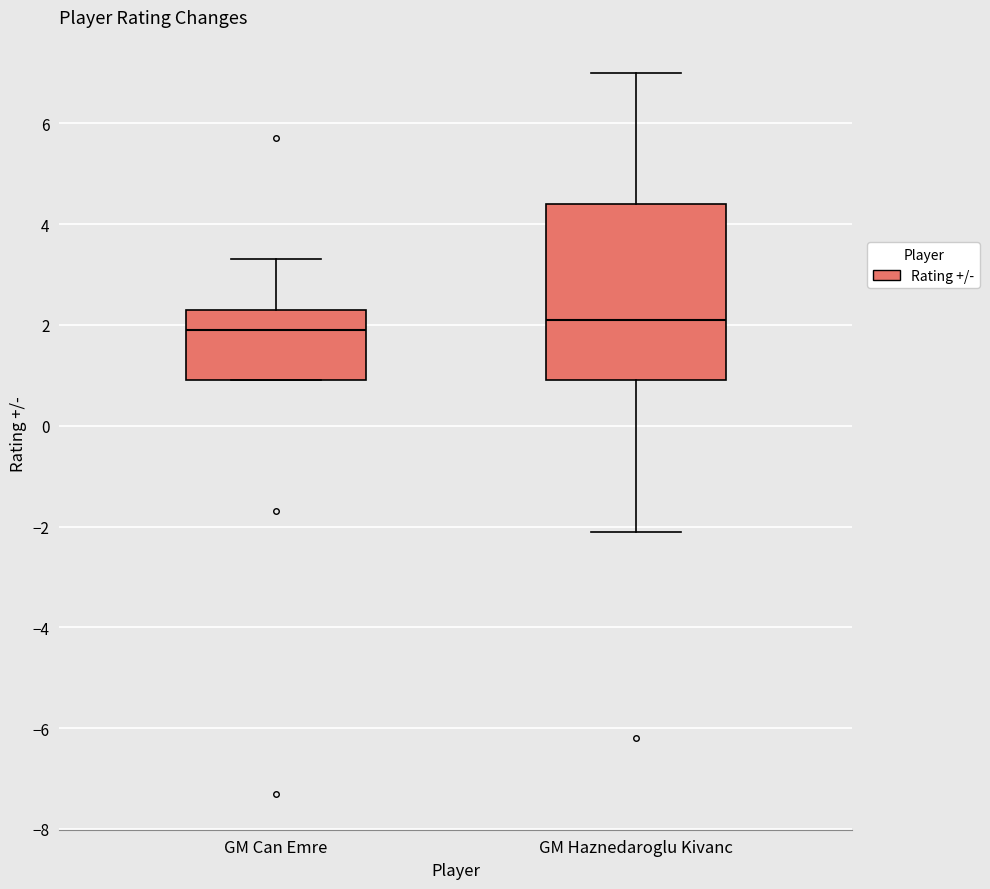

Reading left to right, read every box against the y-axis: the position of its median line, the range the box covers, and the ends of its whiskers. The values are not printed on the chart, so give them approximately, as read against the axis.

GM Can Emre: median 2.0, box 1.0 to 2.4, whiskers 1.0 to 3.4
GM Haznedaroglu Kivanc: median 2.2, box 1.0 to 4.4, whiskers -2.0 to 7.0